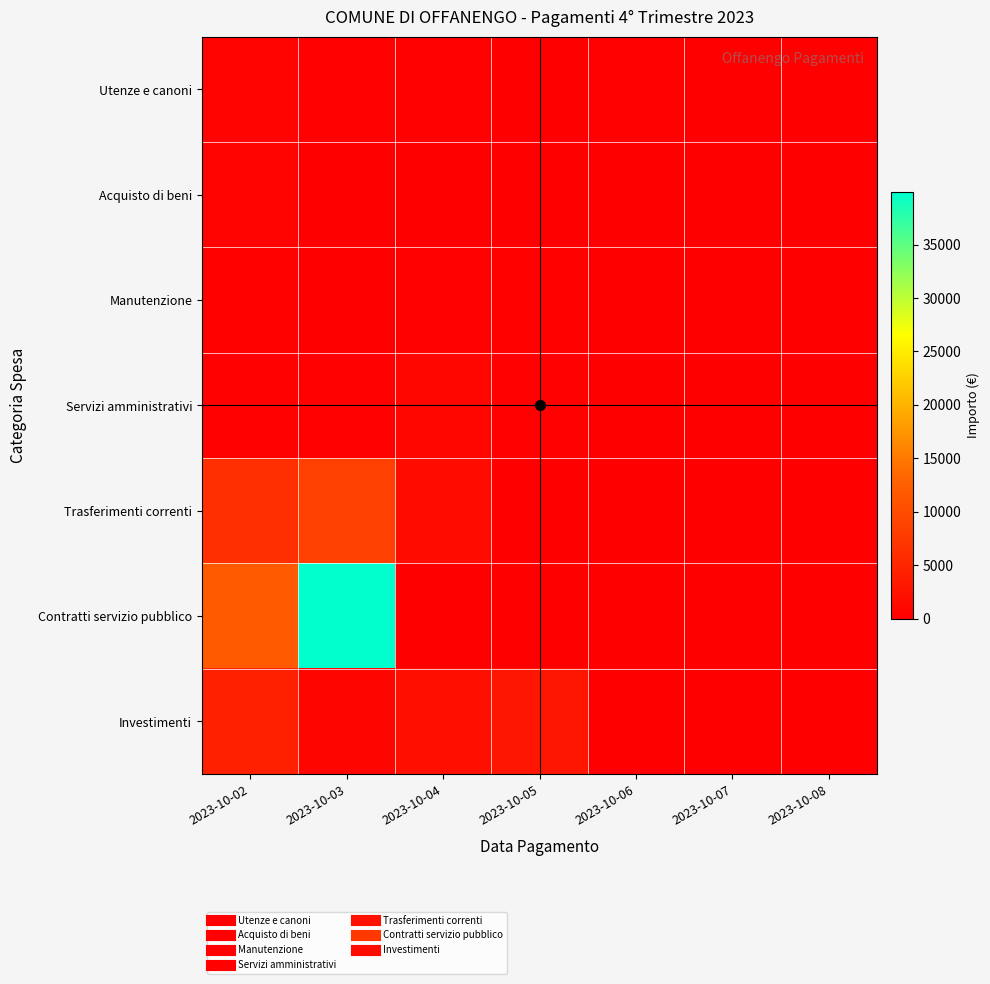

What is the total value across all series at 2023-10-02?

24202.7